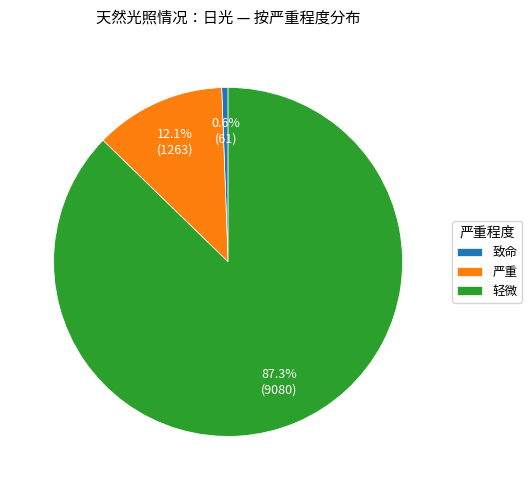

To the nearest percent, what is the difference between the 致命 and 轻微 slice percentages?

87%